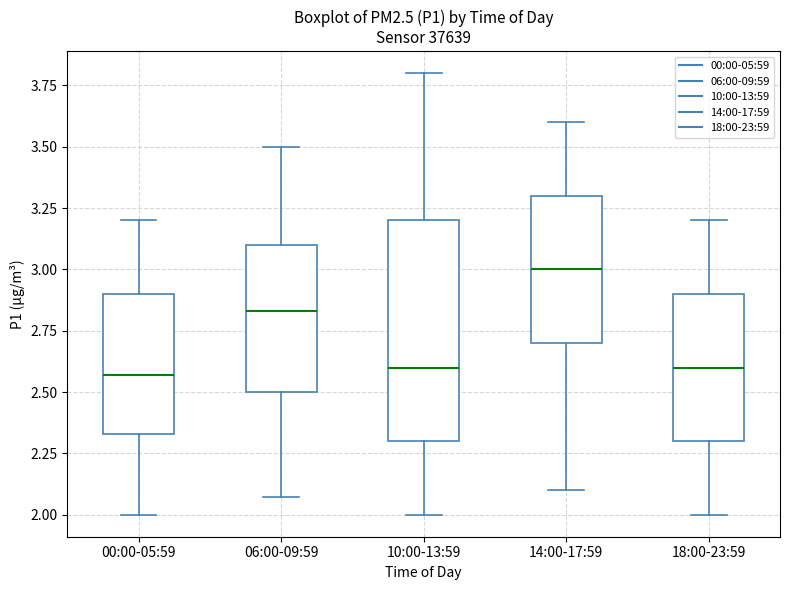

Where does the upper whisker of the box for 14:00-17:59 end on the y-axis? The values are not printed on the chart, so give them approximately, as read against the axis.

3.60